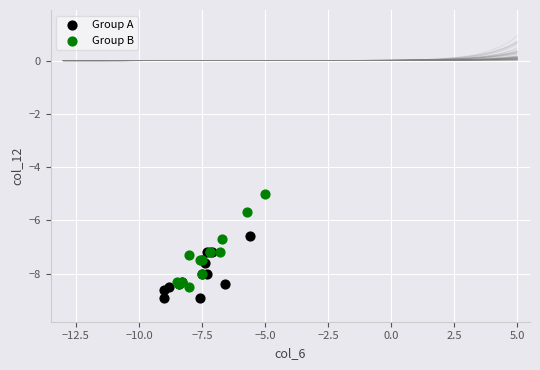

Which series has the widest spread of Y values?

Group B